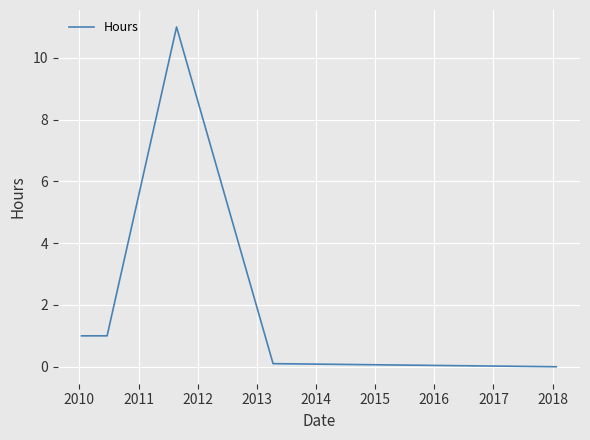

Reading left to right, what are all the values shown in this chart?

1.0	1.0	11.0	0.1	0.0	0.0	0.0